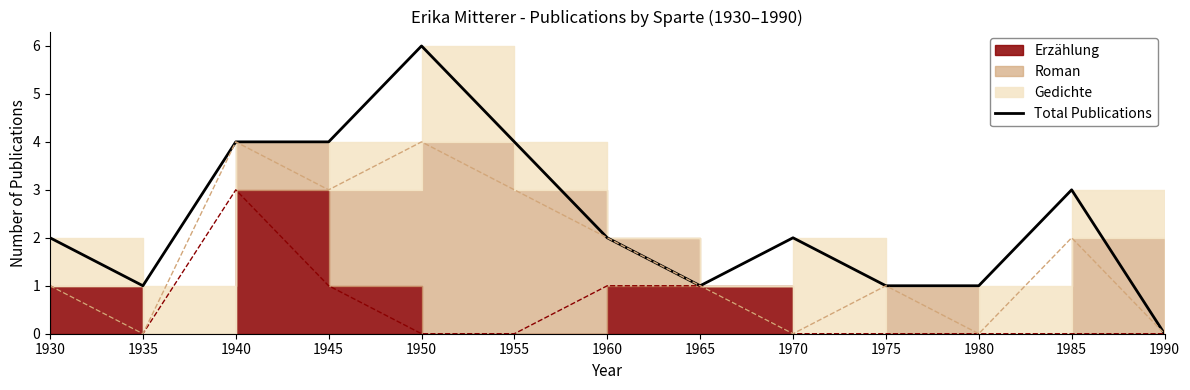

List the labels in order of value, largest first.

1950, 1940, 1945, 1955, 1985, 1930, 1960, 1970, 1935, 1965, 1975, 1980, 1990